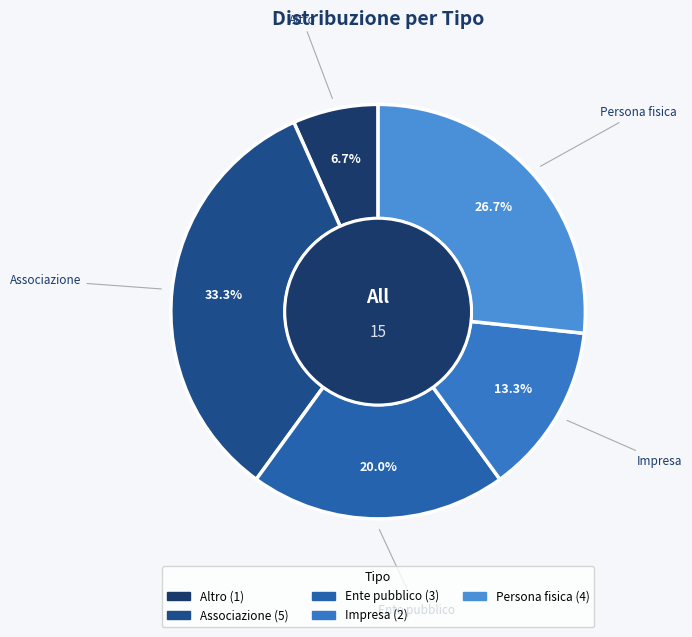

What is the ratio of the value at Impresa to the value at Altro?

2.0